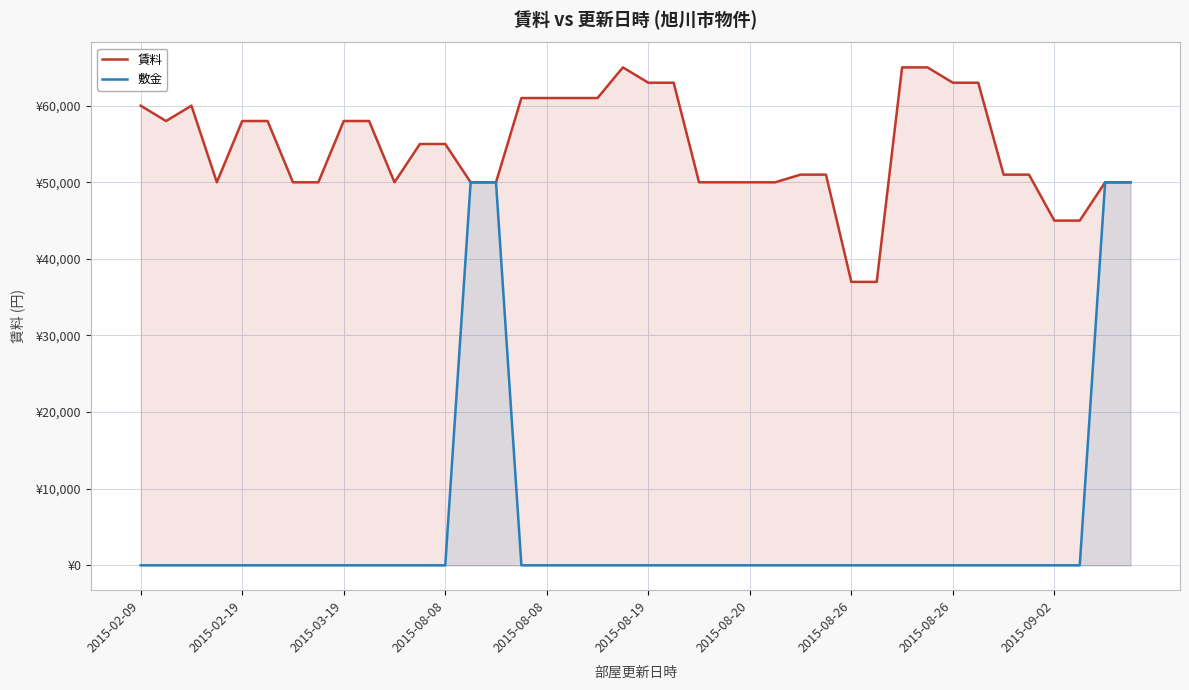

Count the number of categories in the chart.

40